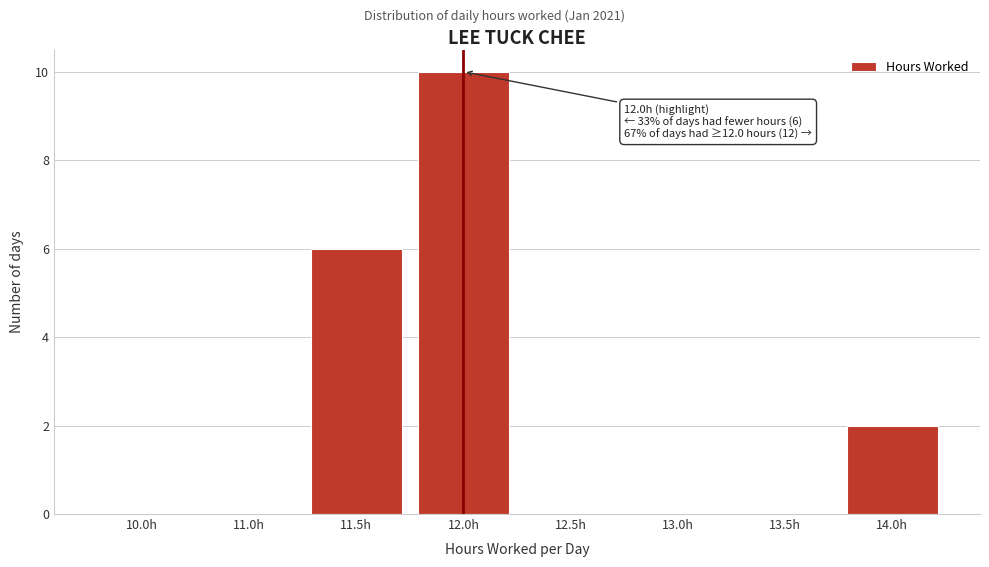

Reading left to right, transcribe all the data shown in this chart.

10.0h=0	11.0h=0	11.5h=6	12.0h=10	12.5h=0	13.0h=0	13.5h=0	14.0h=2